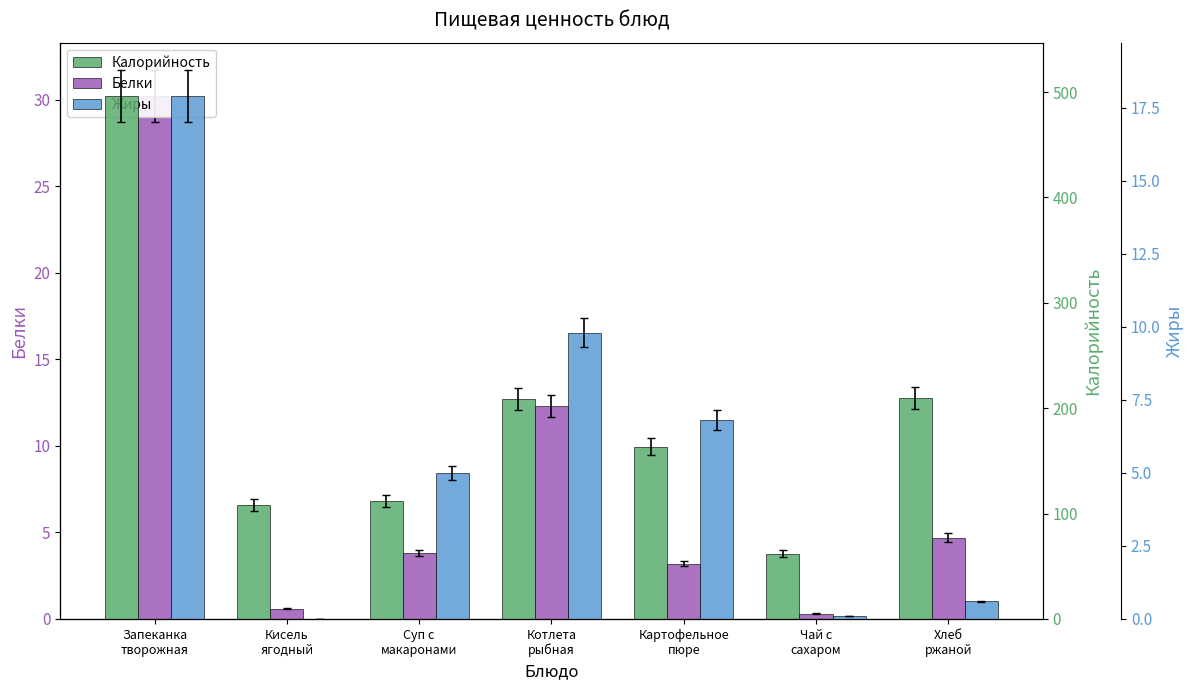

What is the label of the 7th bar from the right?

Запеканка
творожная